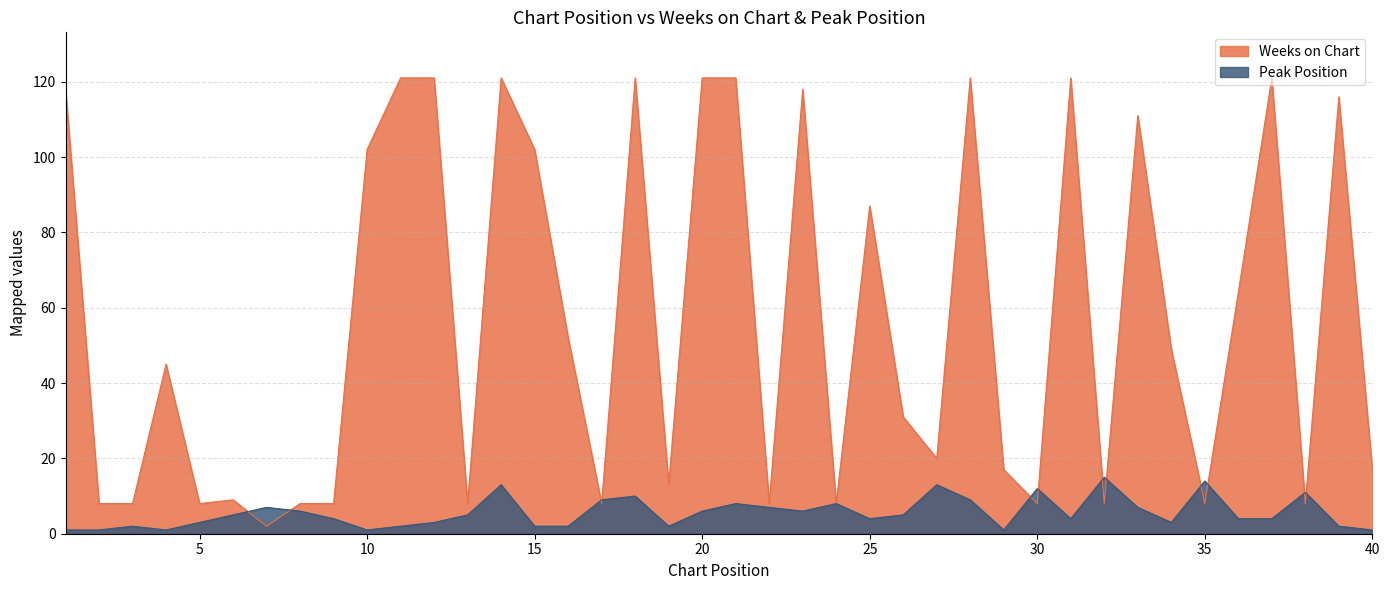

What is the value of the Peak Position point at the 25th from the left?

4